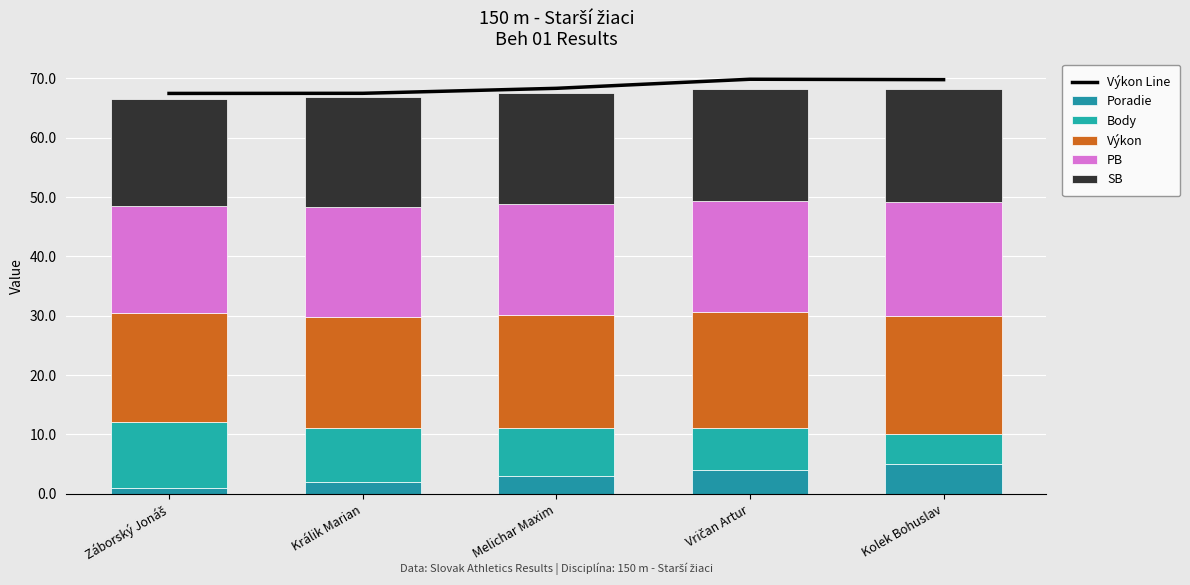

What is the difference between the SB values at Kolek Bohuslav and Králik Marian?

0.6